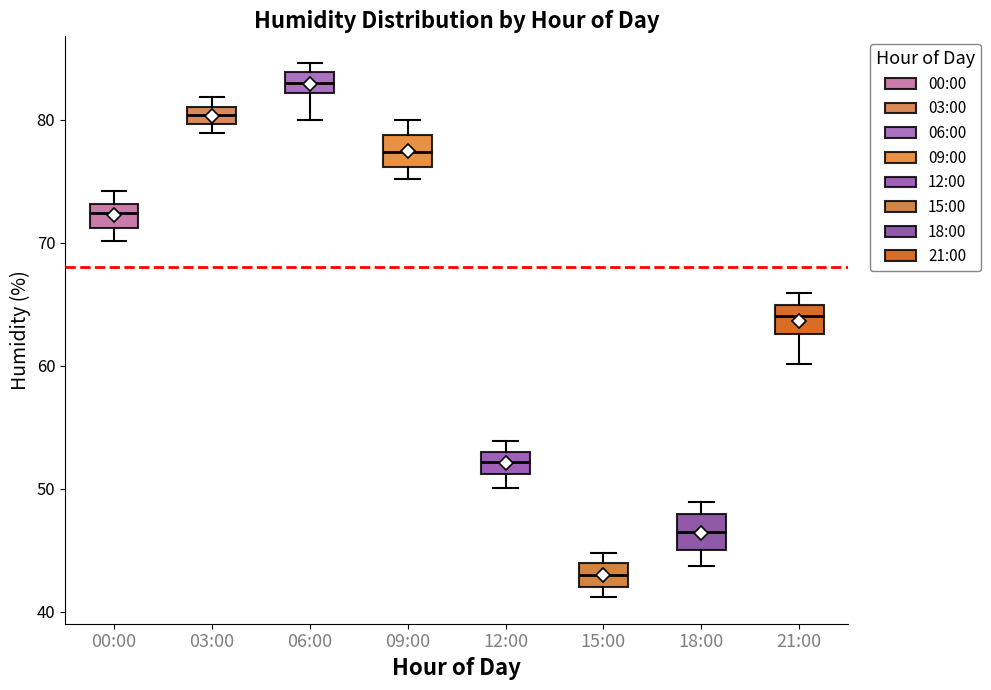

Where is the upper edge of the box for 03:00 on the y-axis? The values are not printed on the chart, so give them approximately, as read against the axis.

81